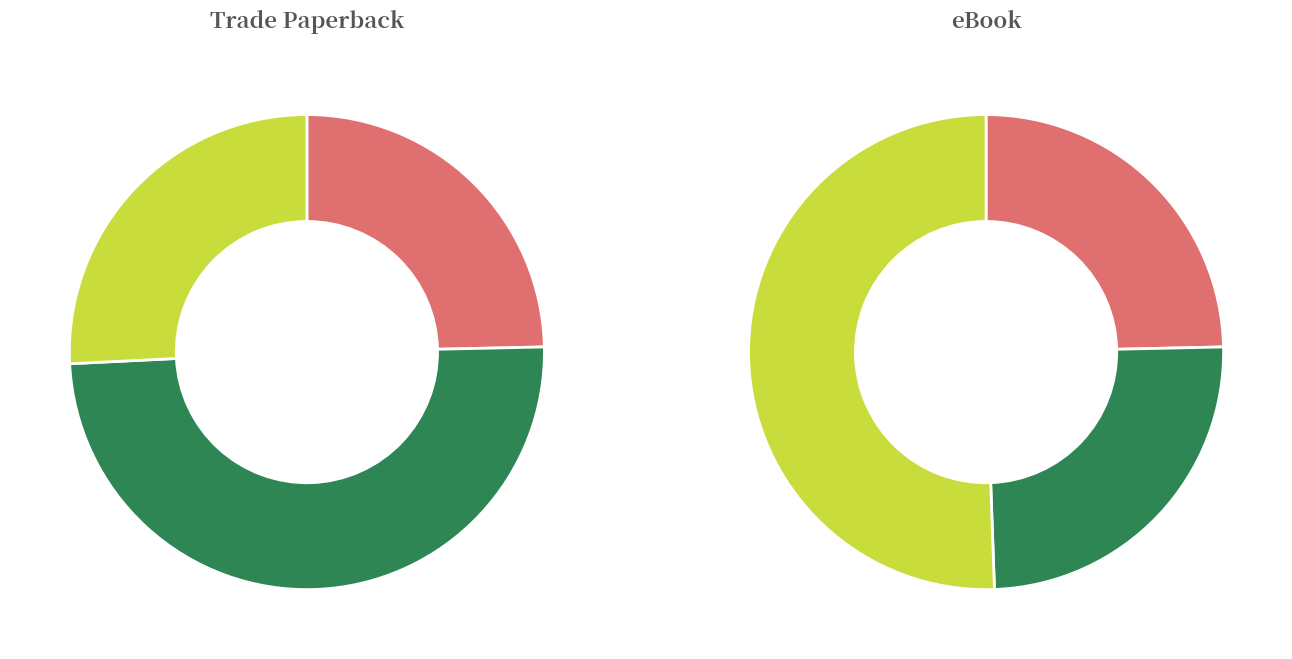

Combined, what portion of the pie is Vivo Movie Novelization and Encore!?

49.4%